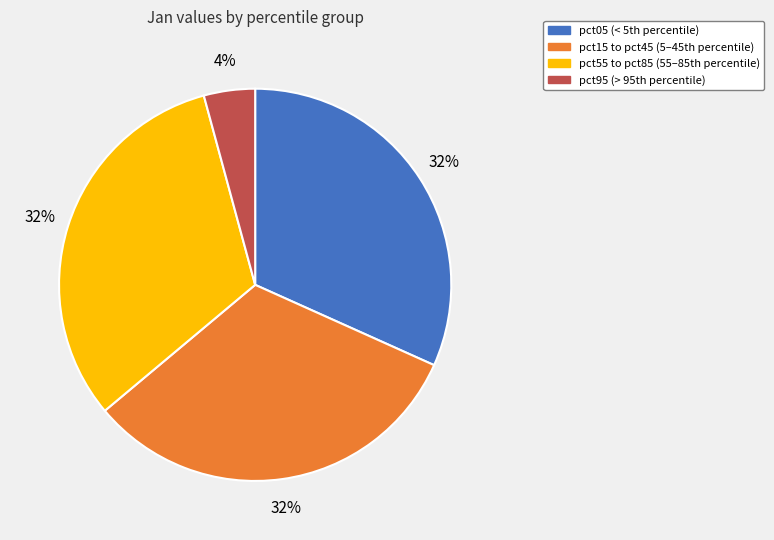

Is there a majority slice in this chart?

No